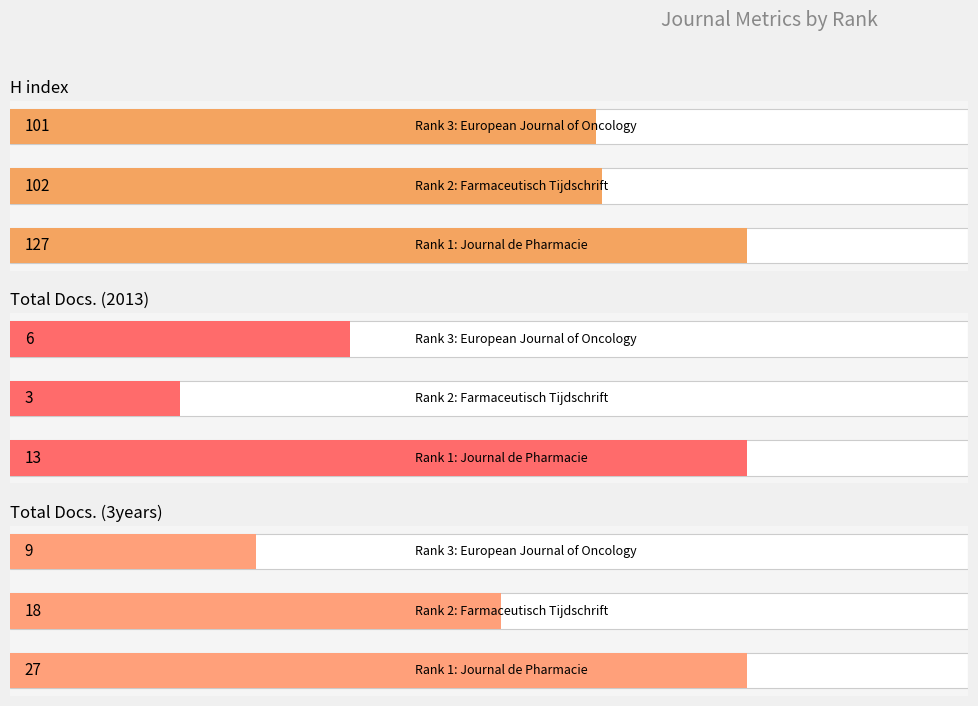

What is the value of the H index bar at the 3rd from the left?

101